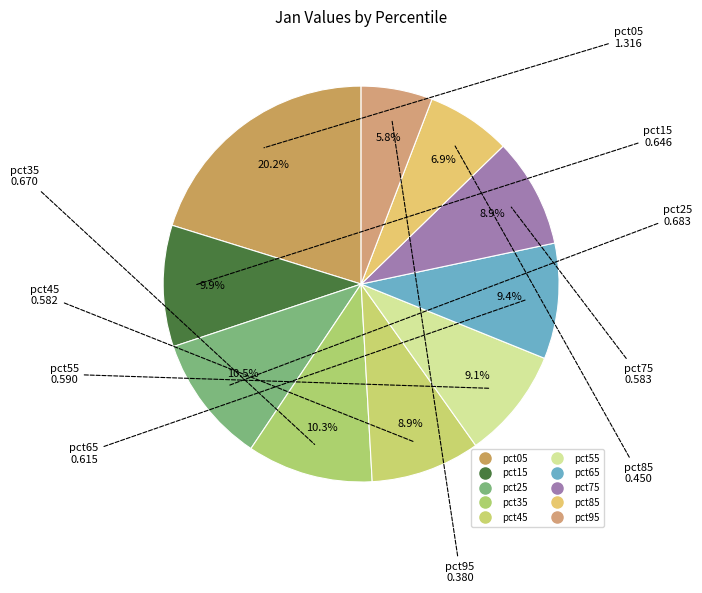

Which has a higher value, pct05 or pct45?

pct05